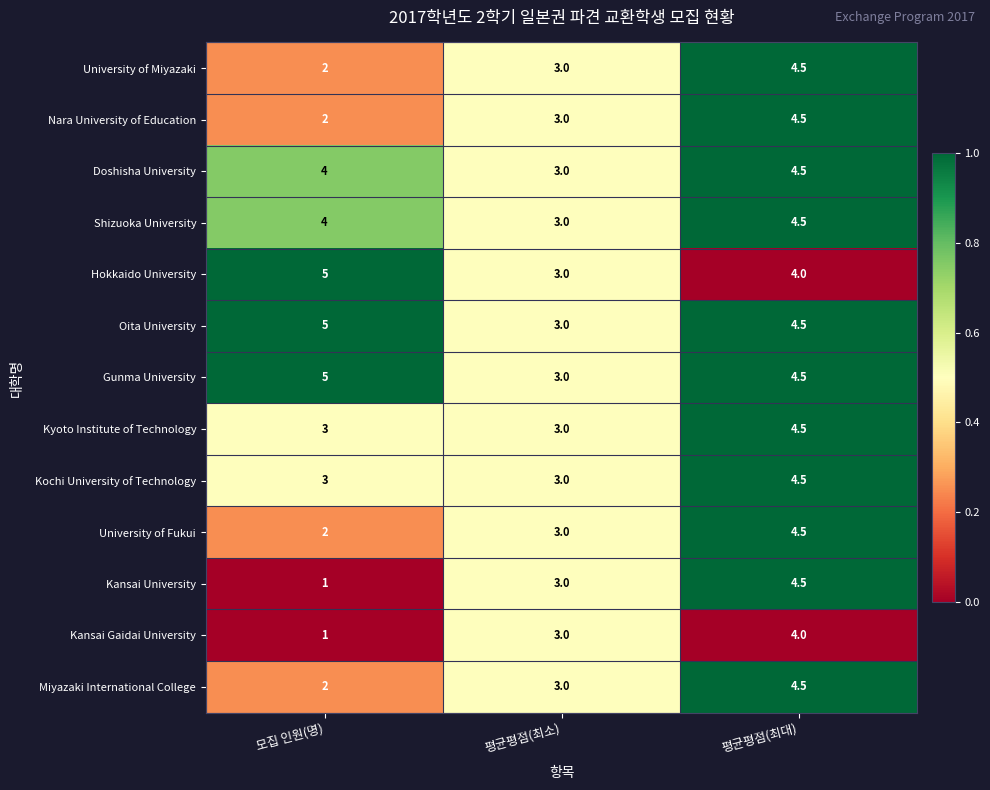

Count the number of data series in this chart.

13